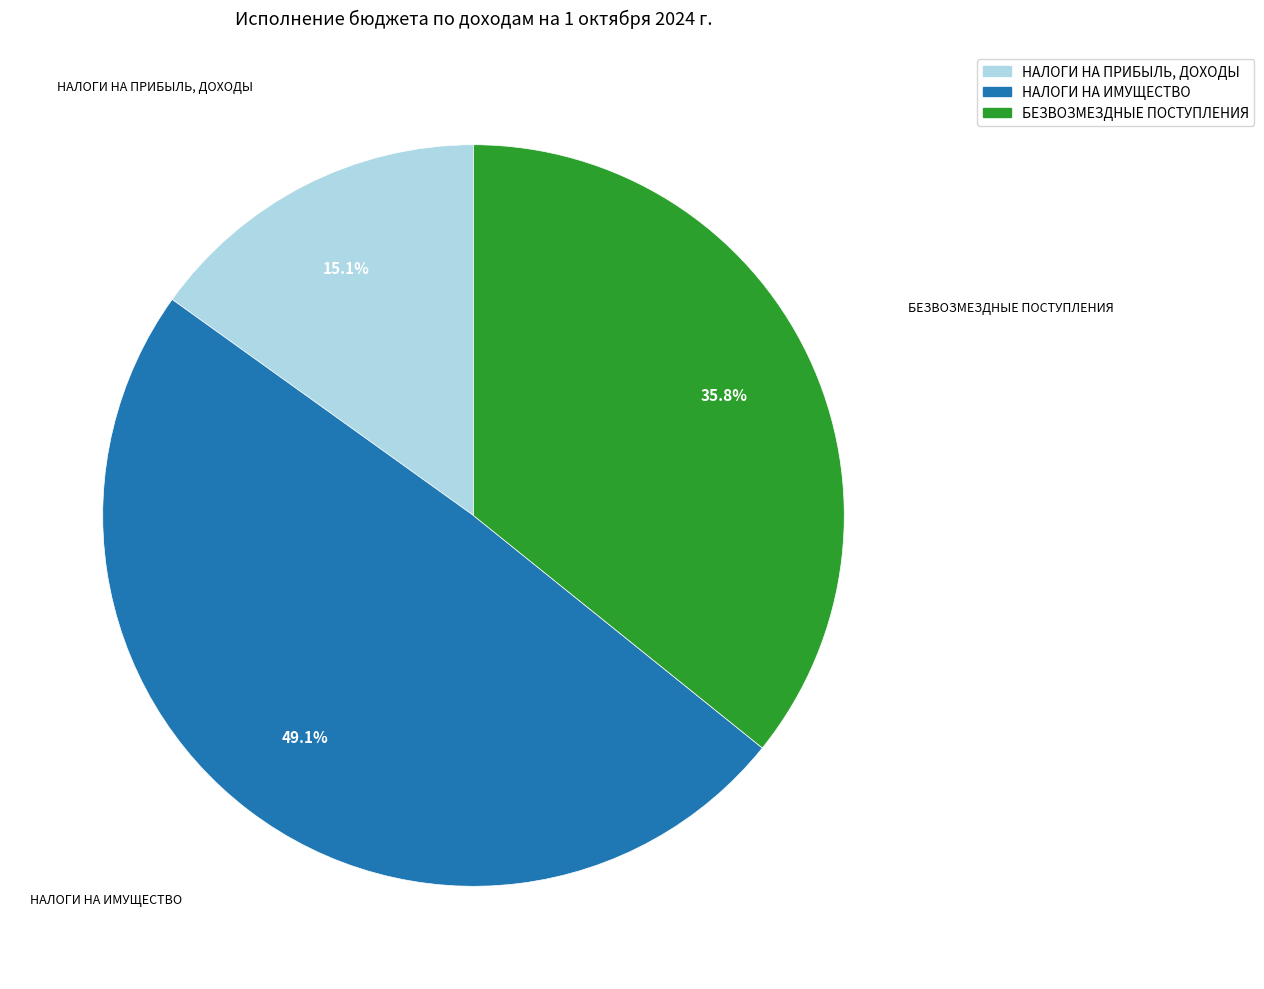

Is there a majority slice in this chart?

No